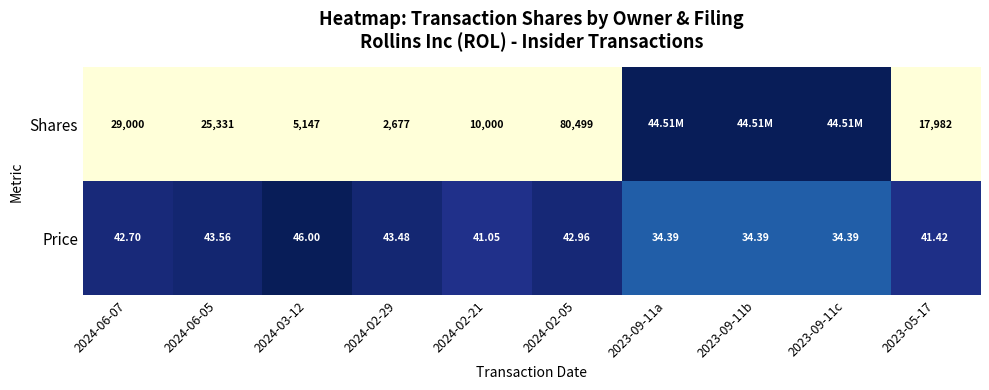

At which category is the sum across all series the highest?

2023-09-11a